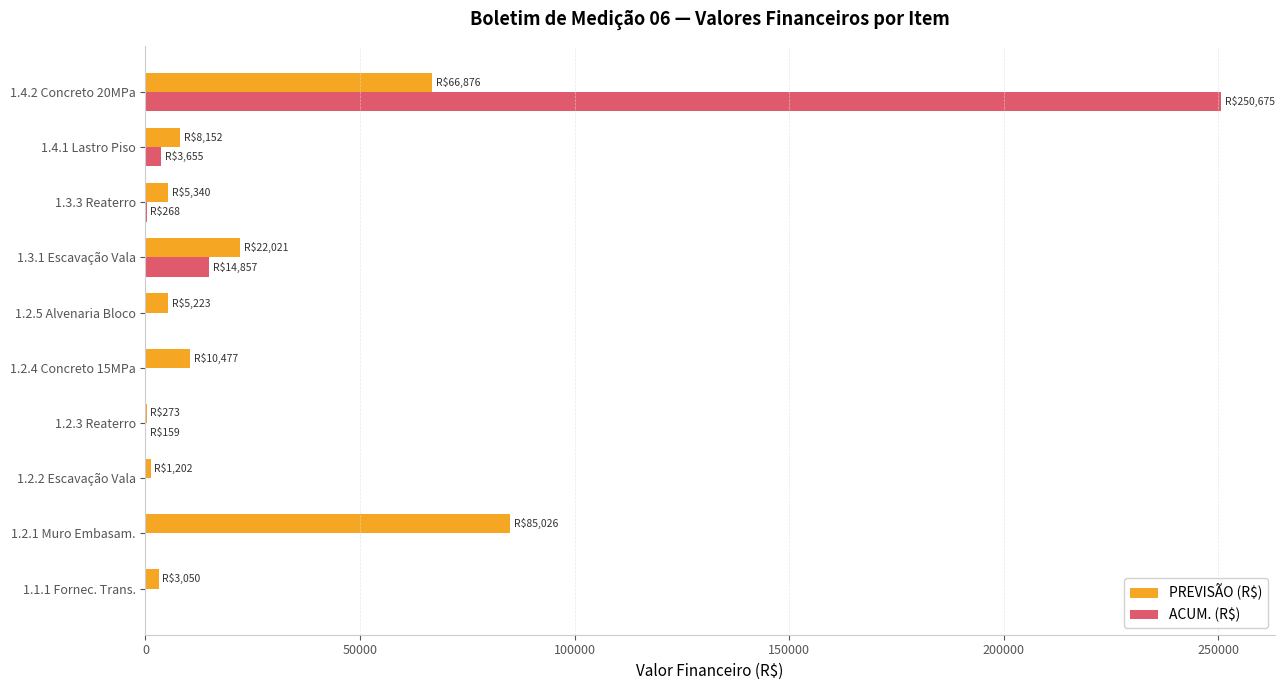

What is the total value across all series at 1.2.4 Concreto 15MPa?

10476.8